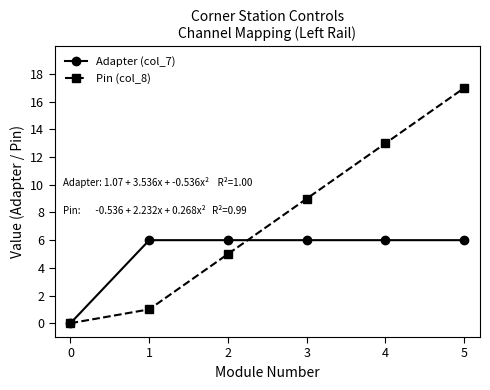

Which series has the largest total across all categories?

Pin (col_8)